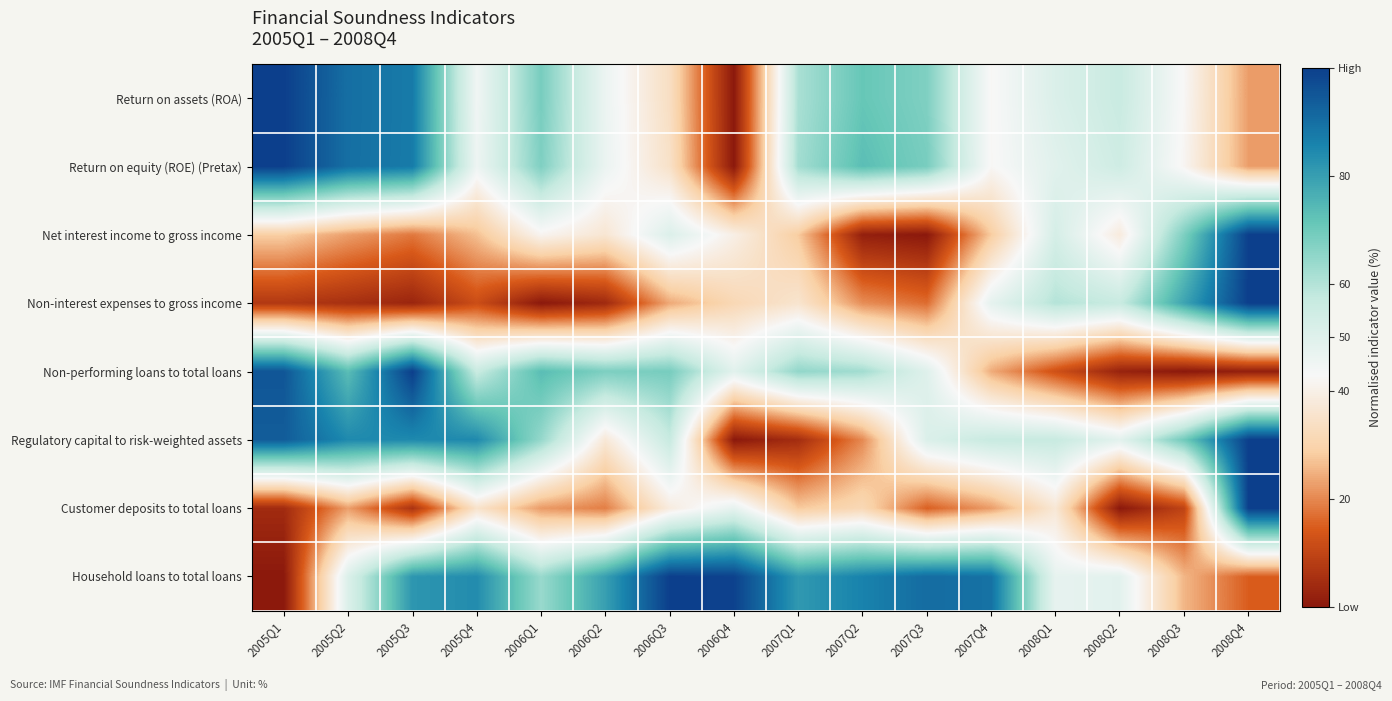

Count the number of data series in this chart.

8